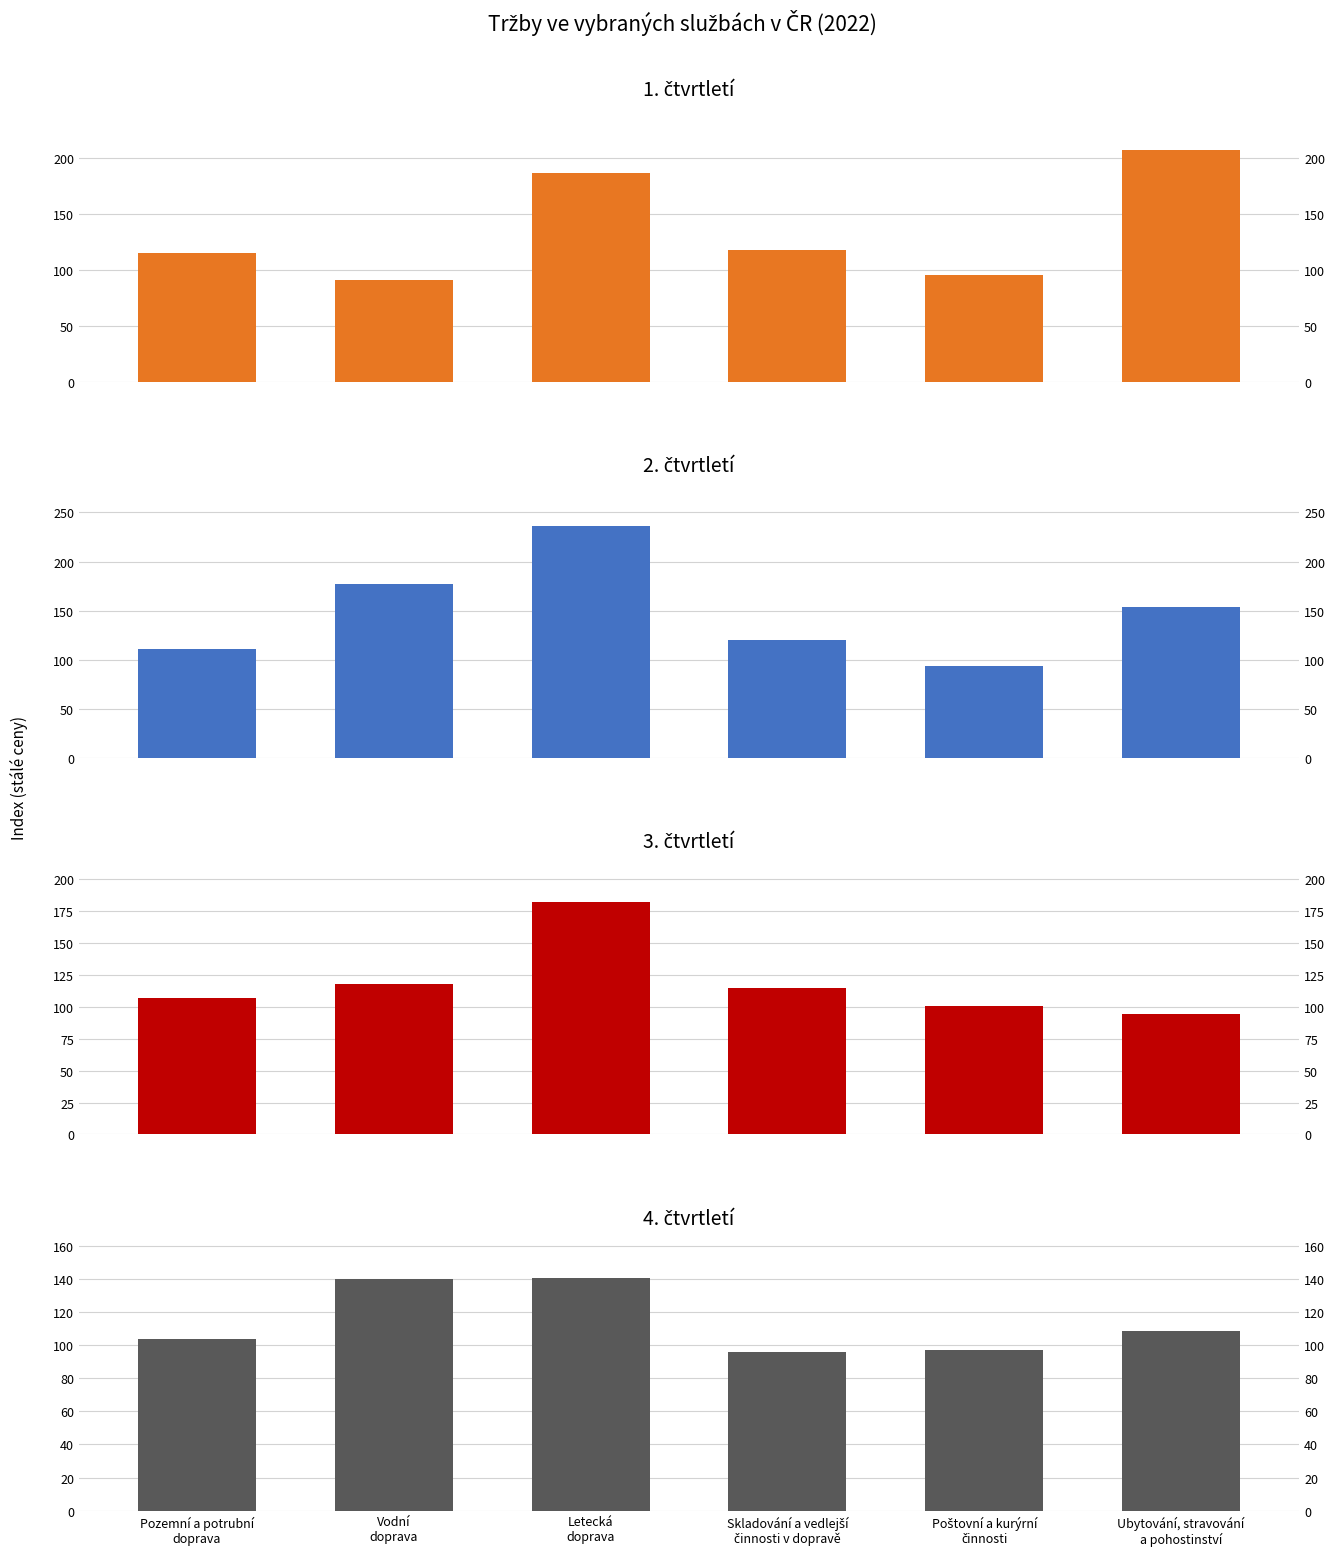

What is the difference between the second highest and second lowest values in the 4. čtvrtletí series?

42.6